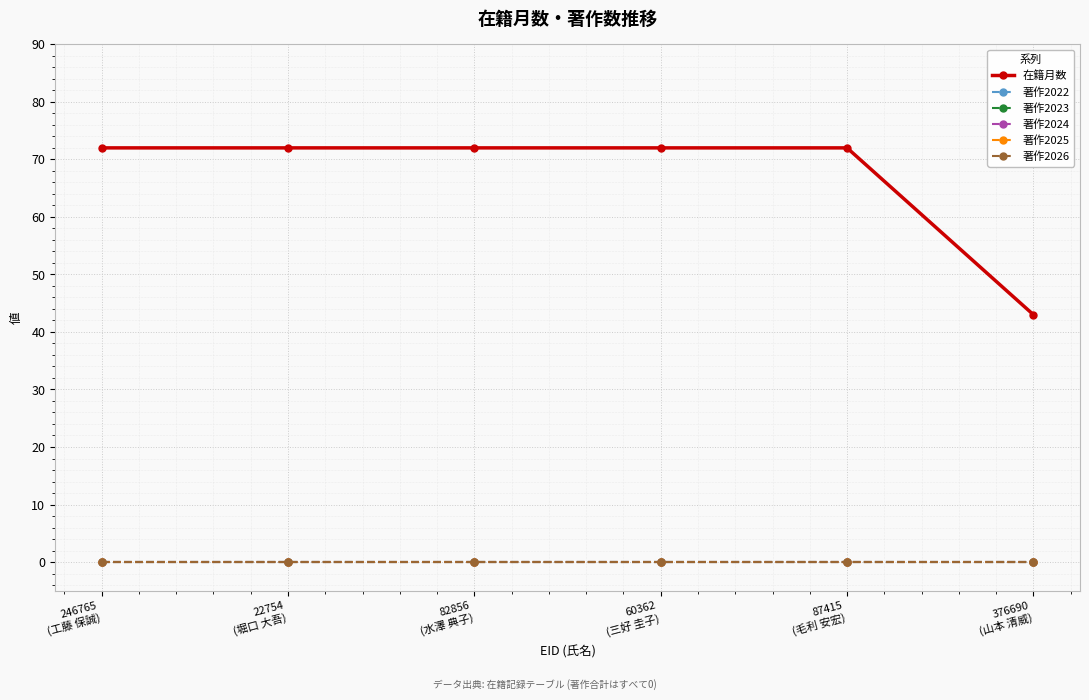

True or false: 著作2025 and 著作2024 intersect in this chart.

False